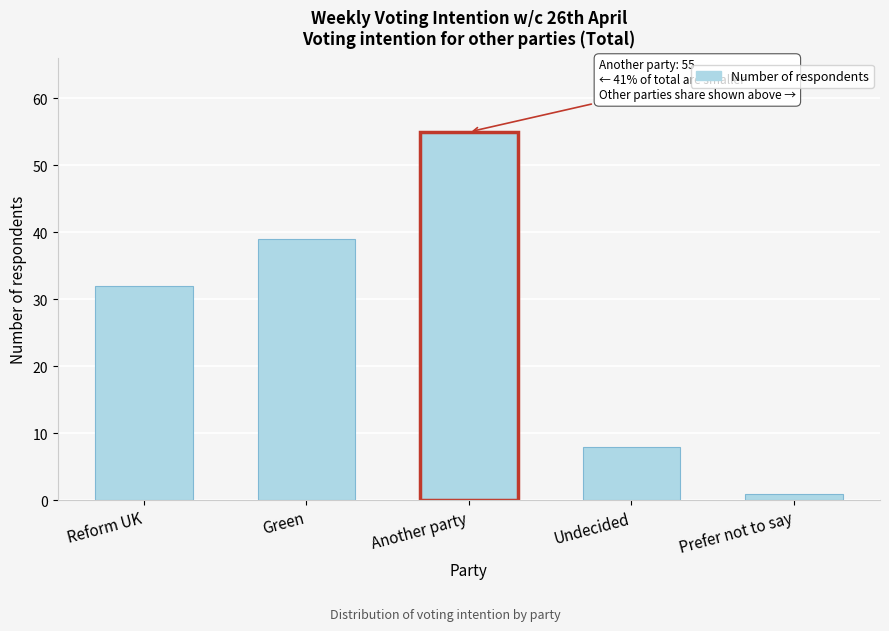

Reading left to right, list all the values displayed in this chart.

32	39	55	8	1